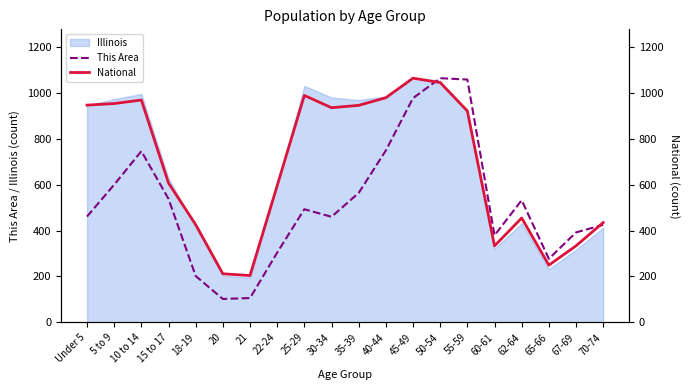

Where do This Area and National first cross each other?

45-49 and 50-54